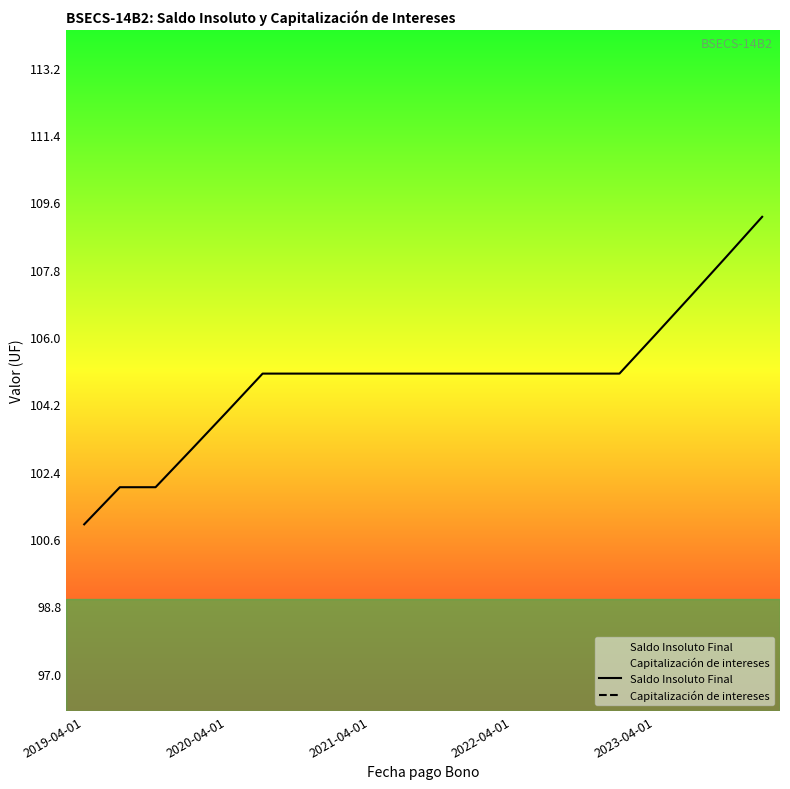

Rank the series at 15 from highest to lowest value.

Saldo Insoluto Final, Capitalización de intereses